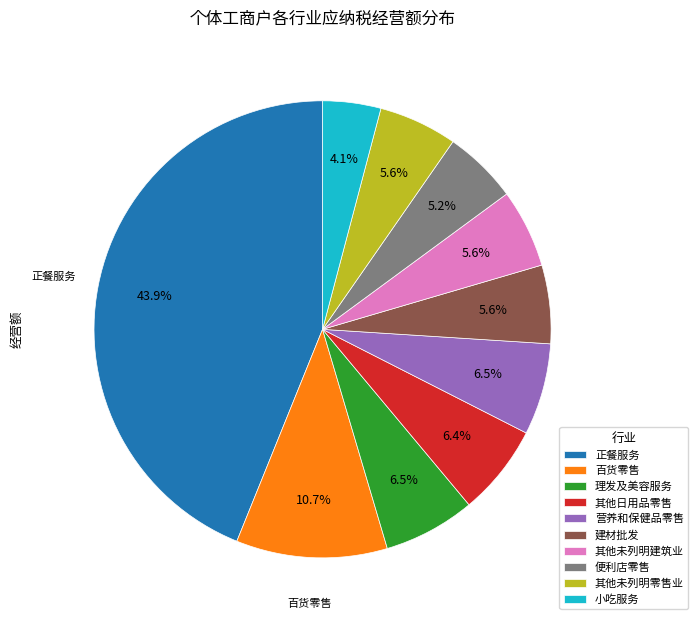

What is the largest slice in the pie chart?

正餐服务